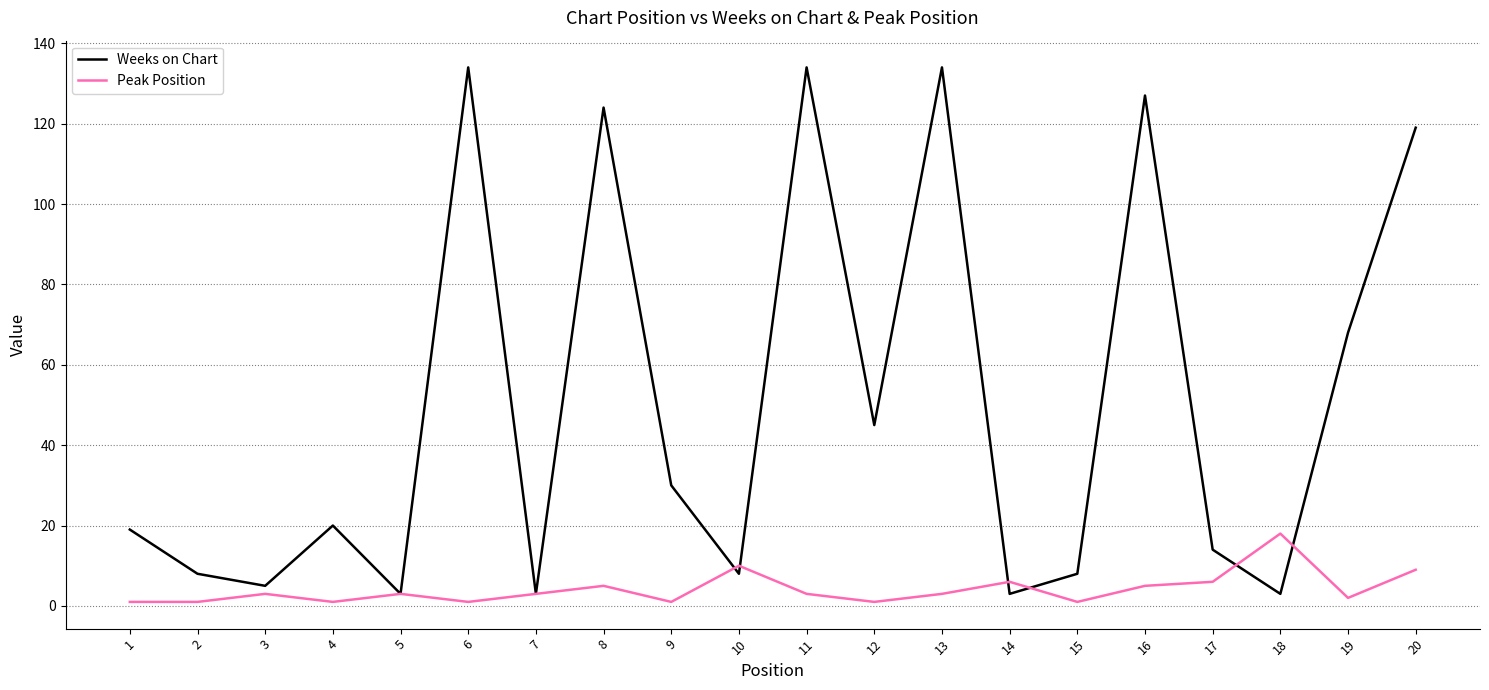

What is the greatest value displayed?

134